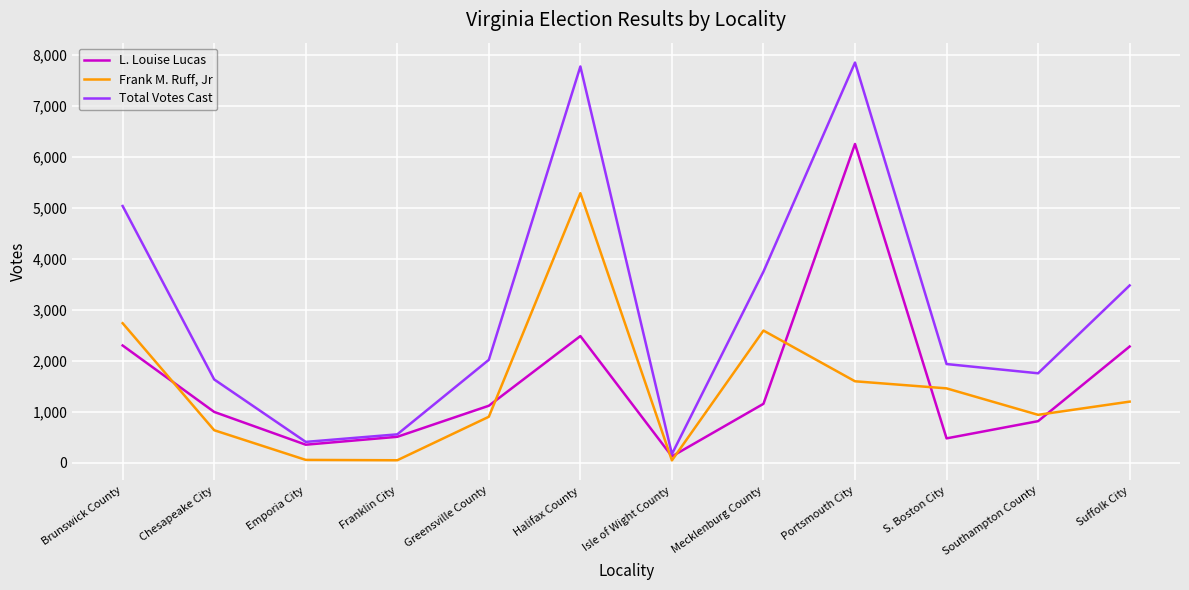

At which label is Frank M. Ruff, Jr closest to 2666?

Brunswick County